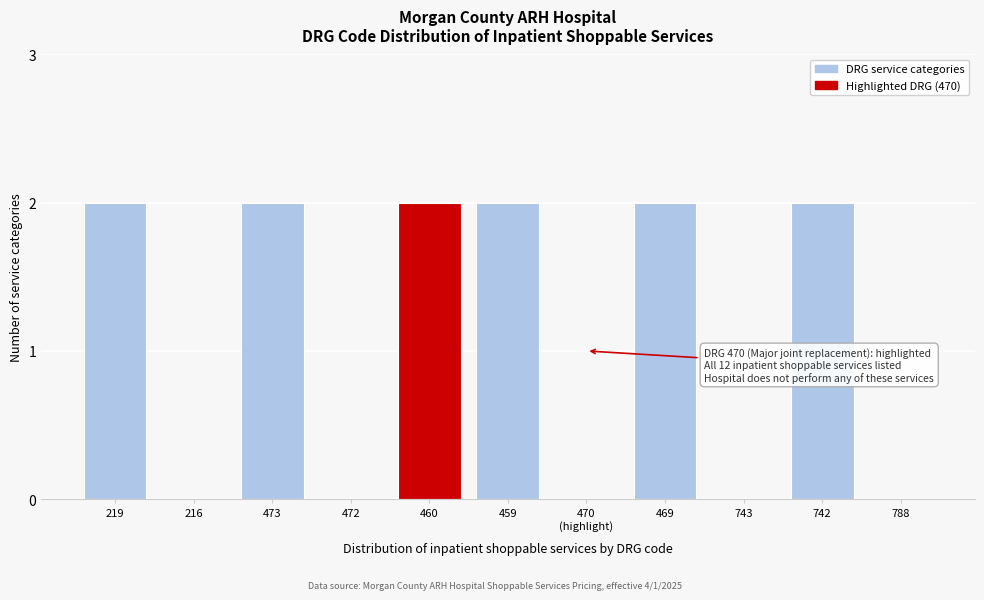

What is the sum of the values at 460 and 459?

4